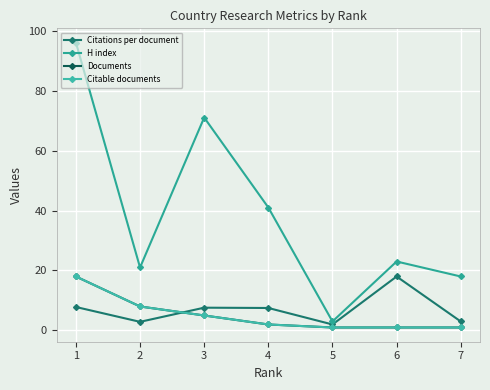

True or false: H index has a value of 7.4 at 1.

False